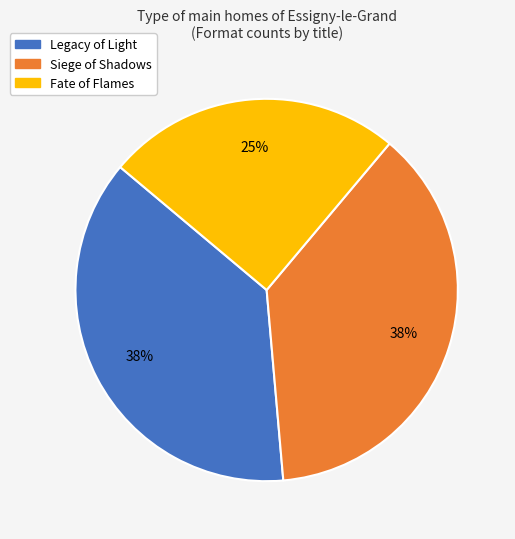

To the nearest percent, what is the average slice percentage?

33%